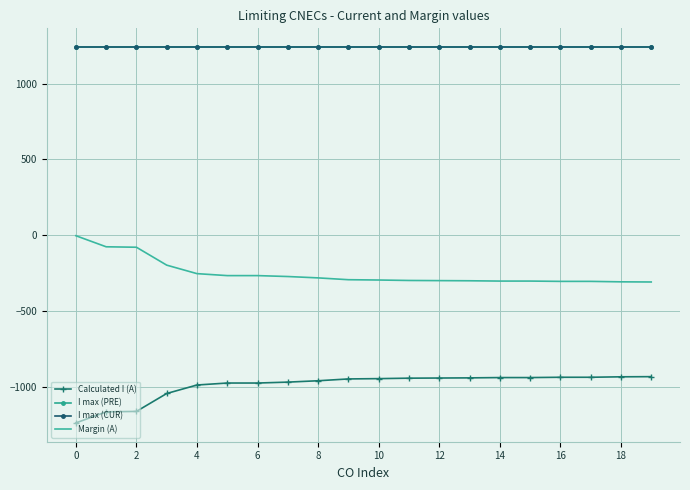

True or false: I max (CUR) has more than 0 interior local peaks.

False